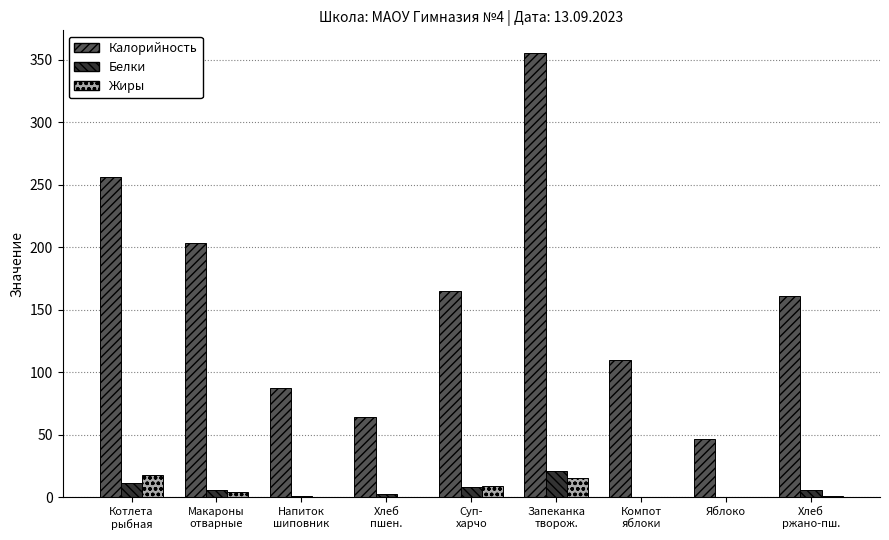

What is the average value of the Жиры series?

5.4